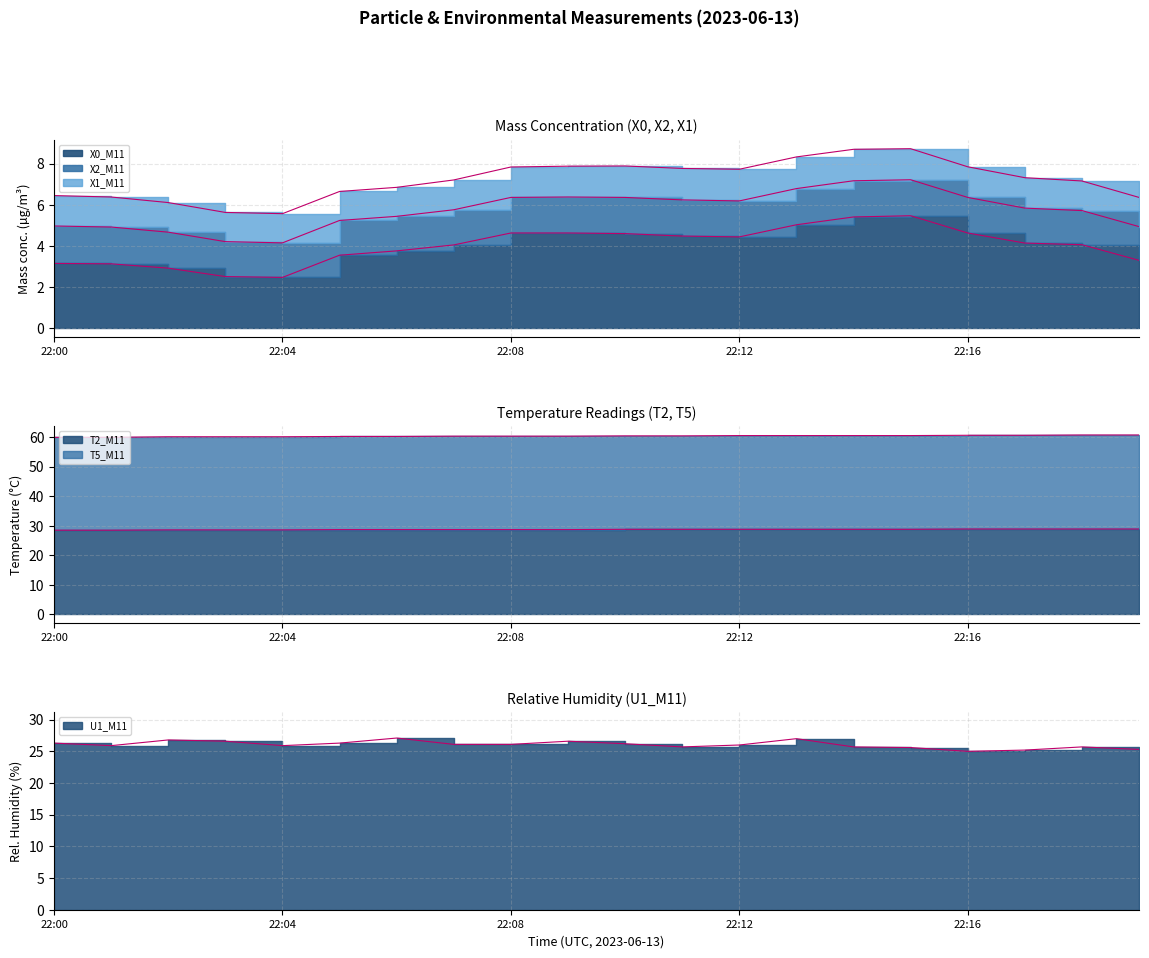

In X0_M11, how many points are higher than both neighbors (excluding endpoints)?

1